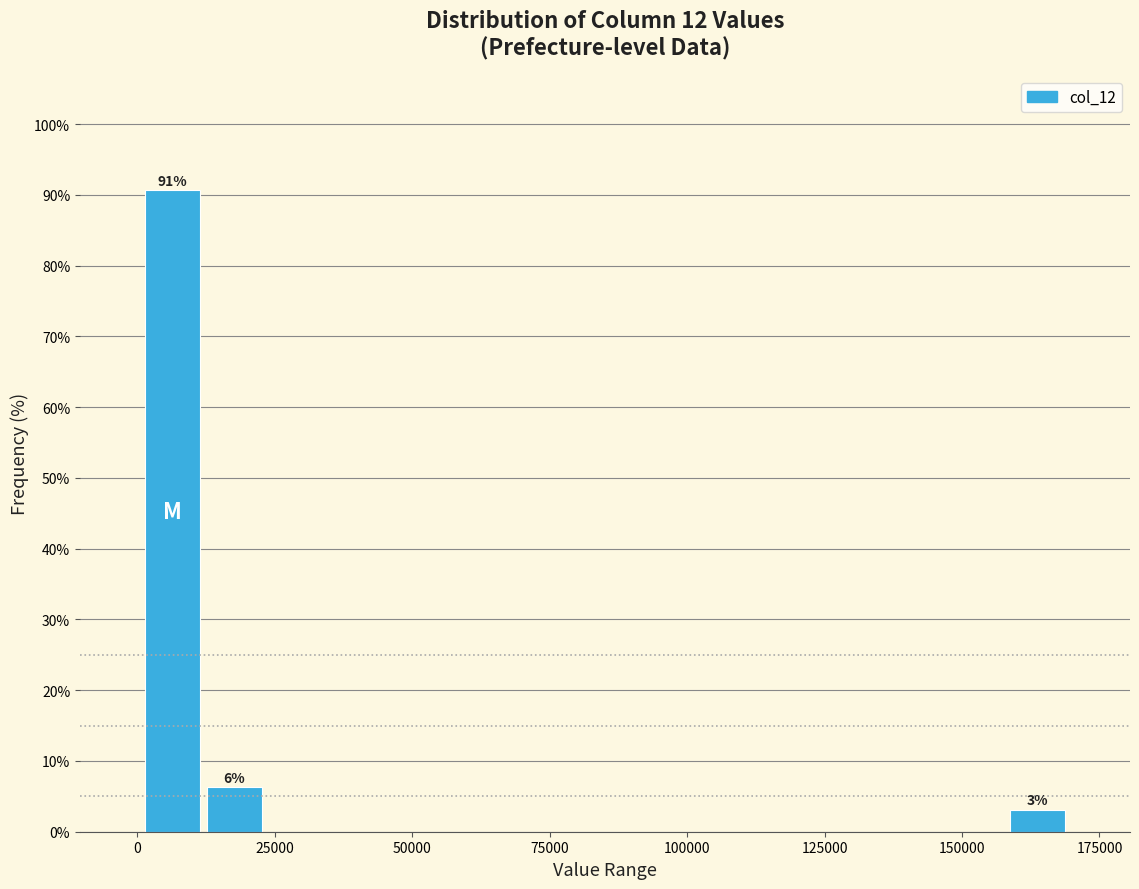

Around what value on the x-axis is the tallest bar? Give the approximate position of its centre, as read against the axis.

5000